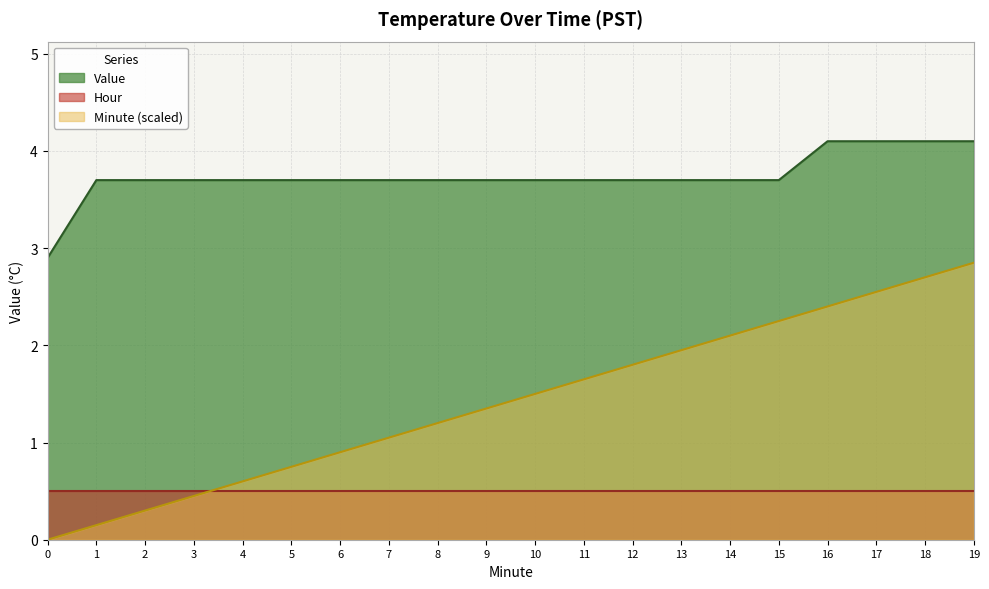

What is the spread (max minus min) of values at 12?

3.2